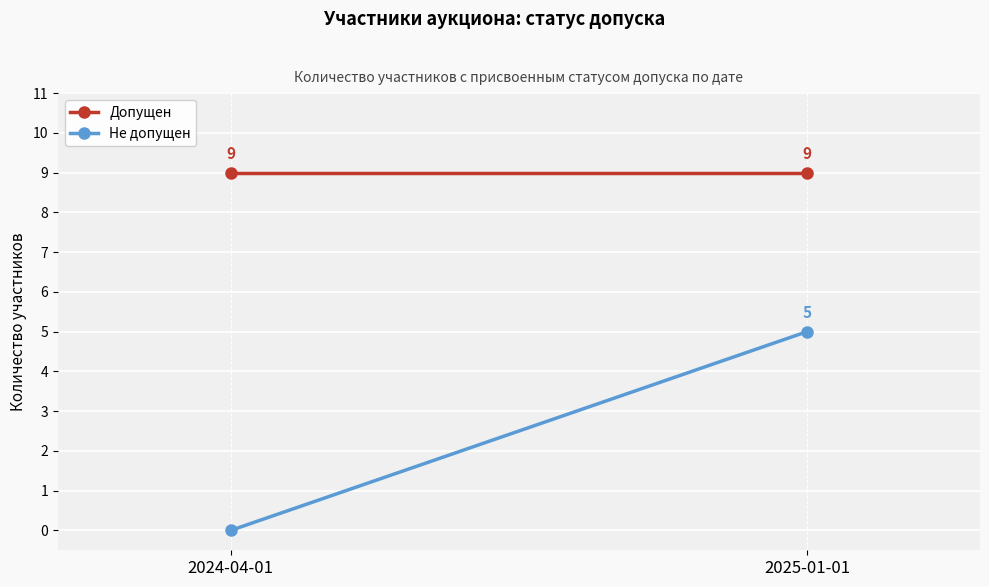

How many values in the Не допущен series are below 5?

1